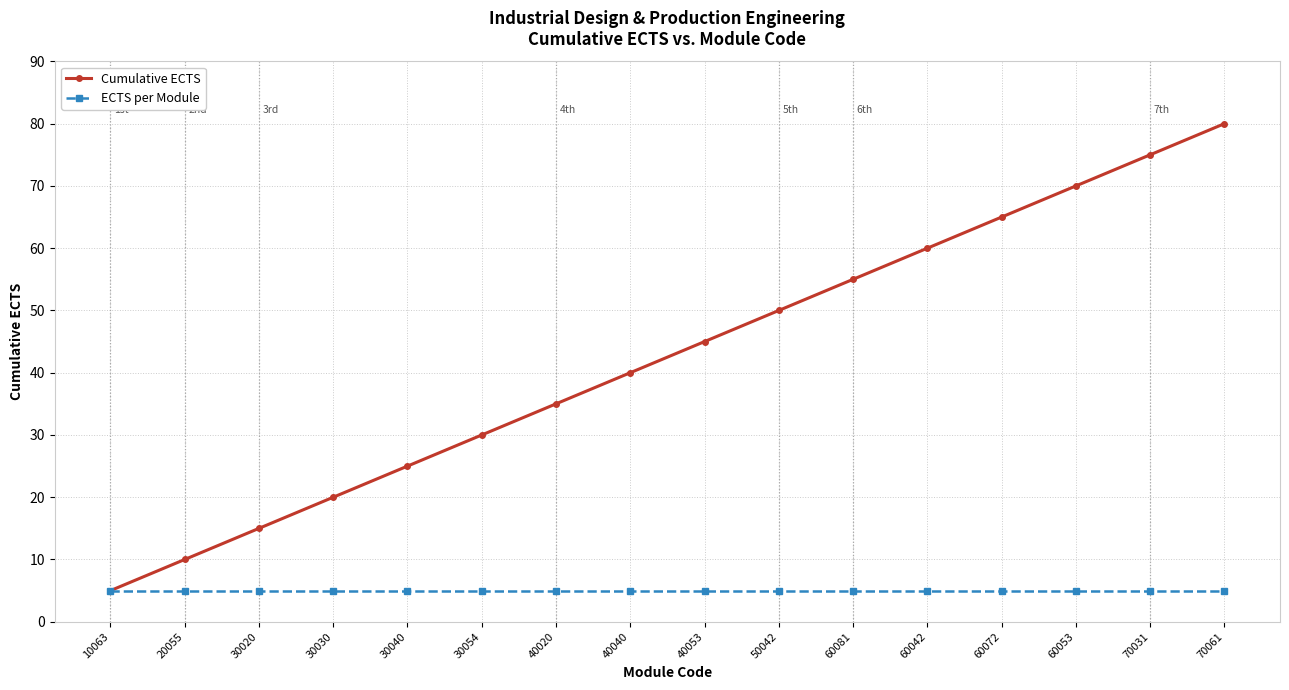

Read the ECTS per Module value at 60042.

5